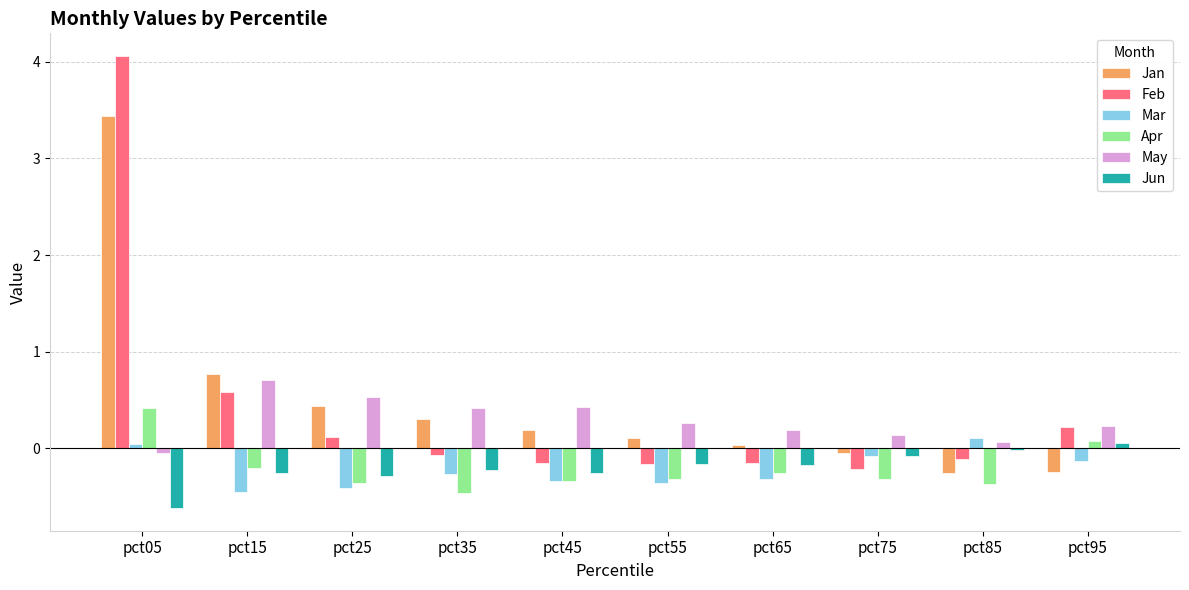

At which category is the sum across all series the highest?

pct05